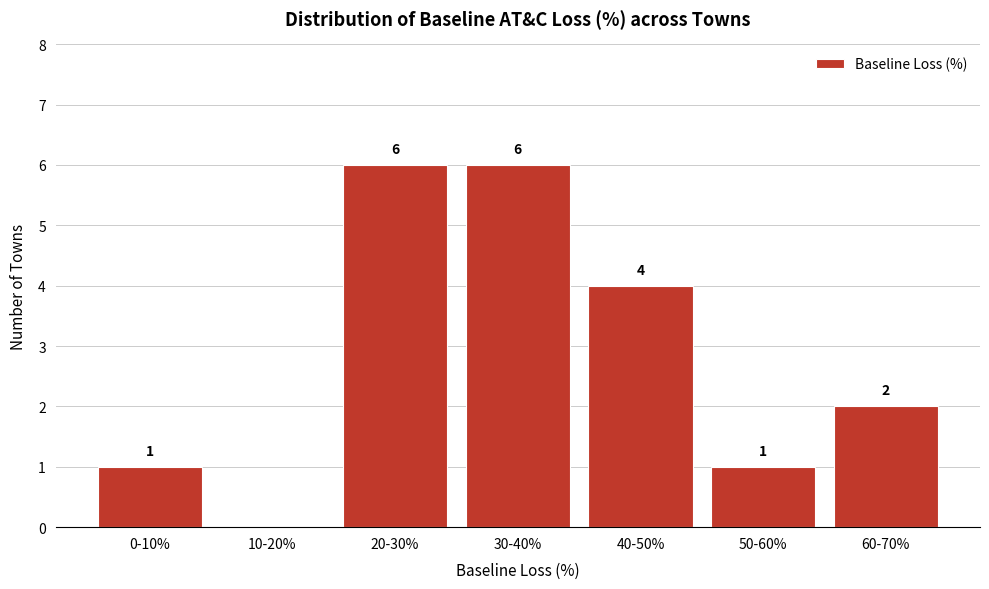

Reading left to right, extract all data points from this chart.

0-10%=1	10-20%=0	20-30%=6	30-40%=6	40-50%=4	50-60%=1	60-70%=2